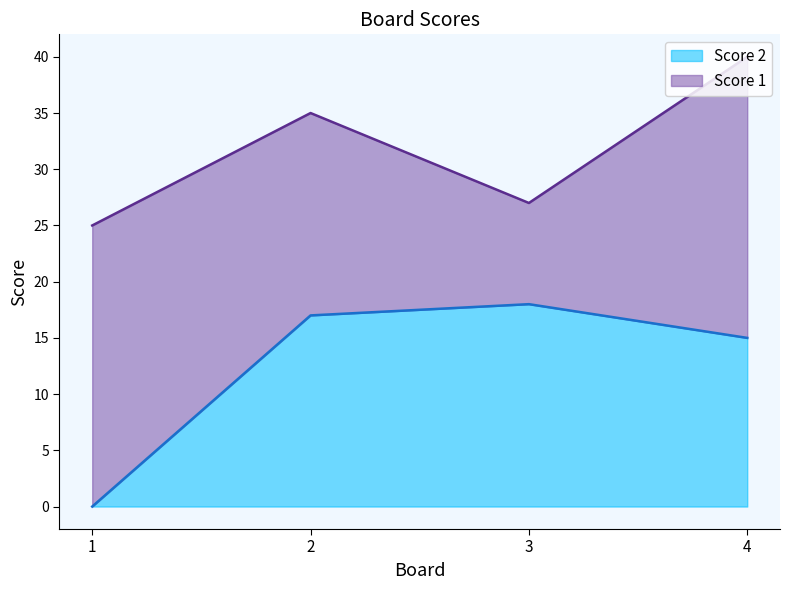

Rank the categories by value from lowest to highest.

1, 4, 2, 3